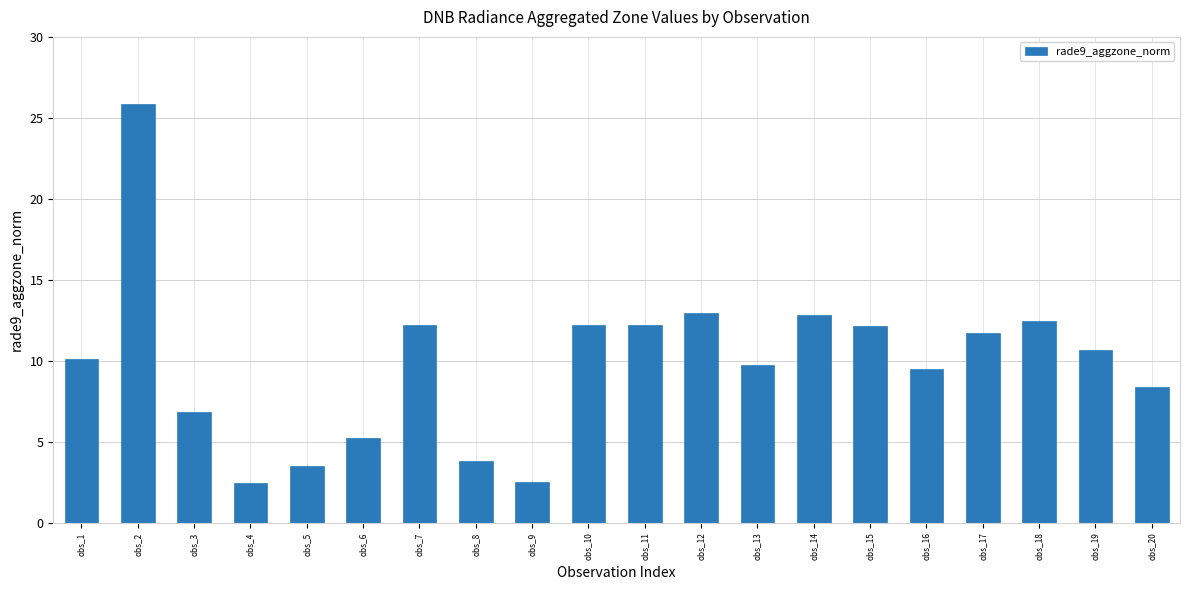

What is the minimum value shown in the chart?

2.5